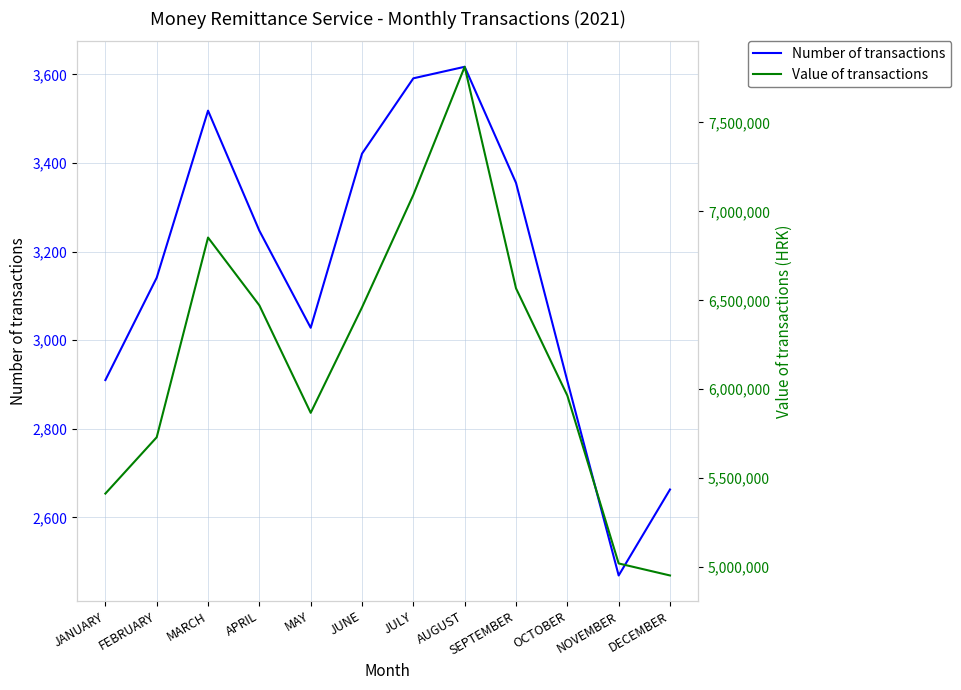

What is the label of the 11th point from the right?

FEBRUARY